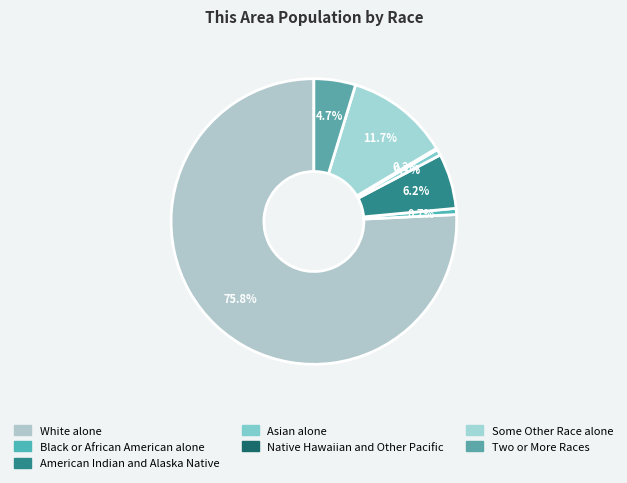

Rank the categories by value from lowest to highest.

Native Hawaiian and Other Pacific, Asian alone, Black or African American alone, Two or More Races, American Indian and Alaska Native, Some Other Race alone, White alone